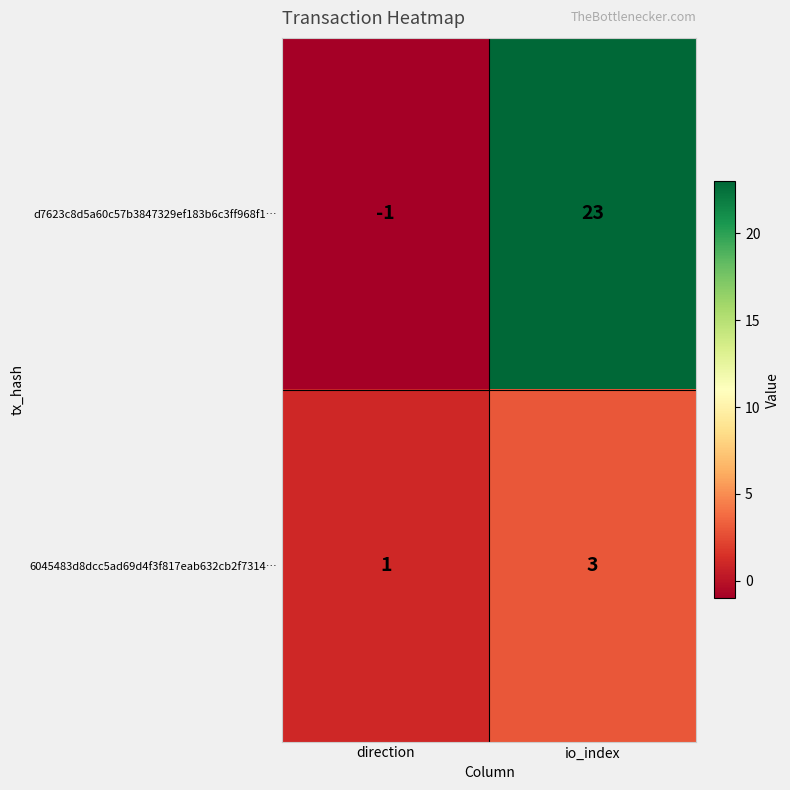

Which label corresponds to the largest value in the chart?

io_index